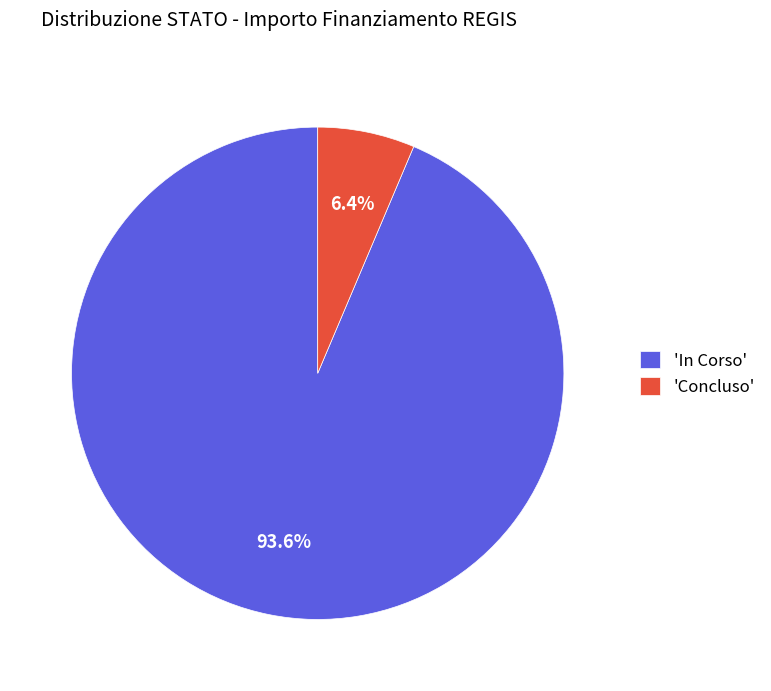

Is there any slice that represents more than half of the pie?

Yes